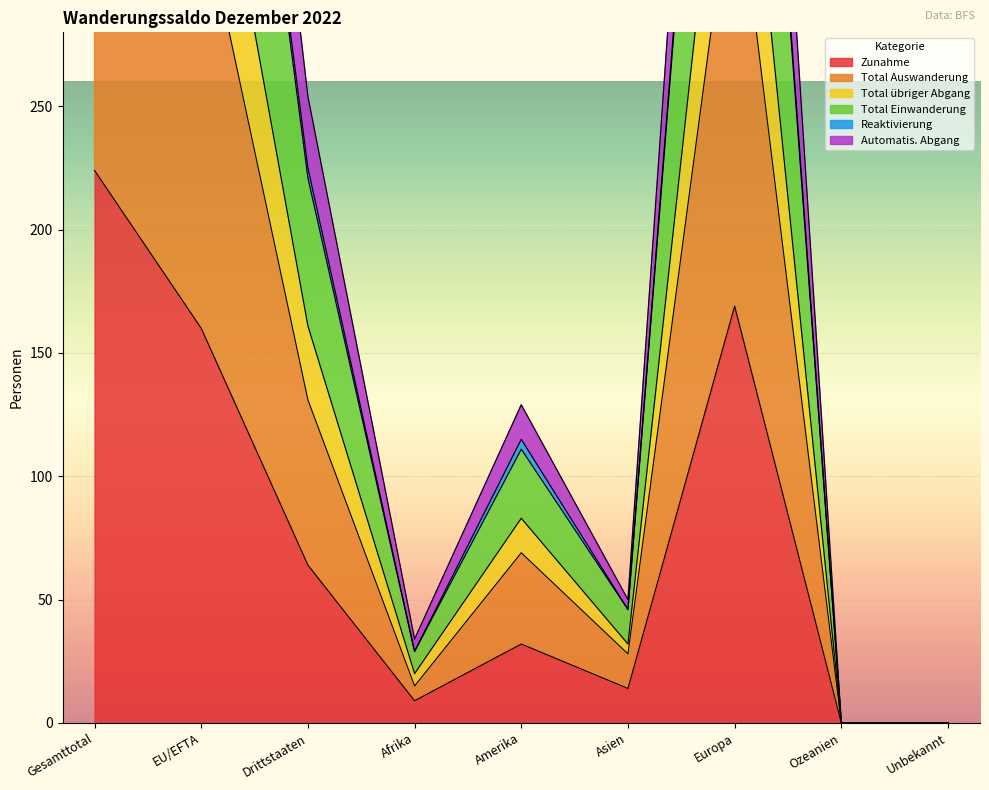

What position from the left is Amerika?

5